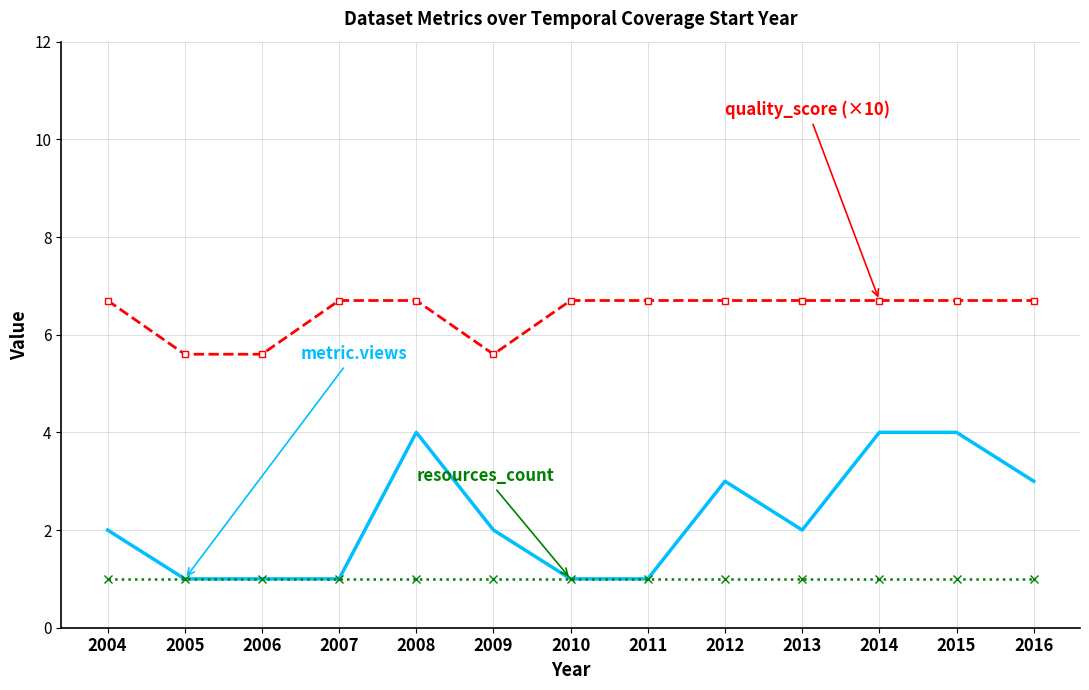

What is the total value across all series at 2010?

8.7